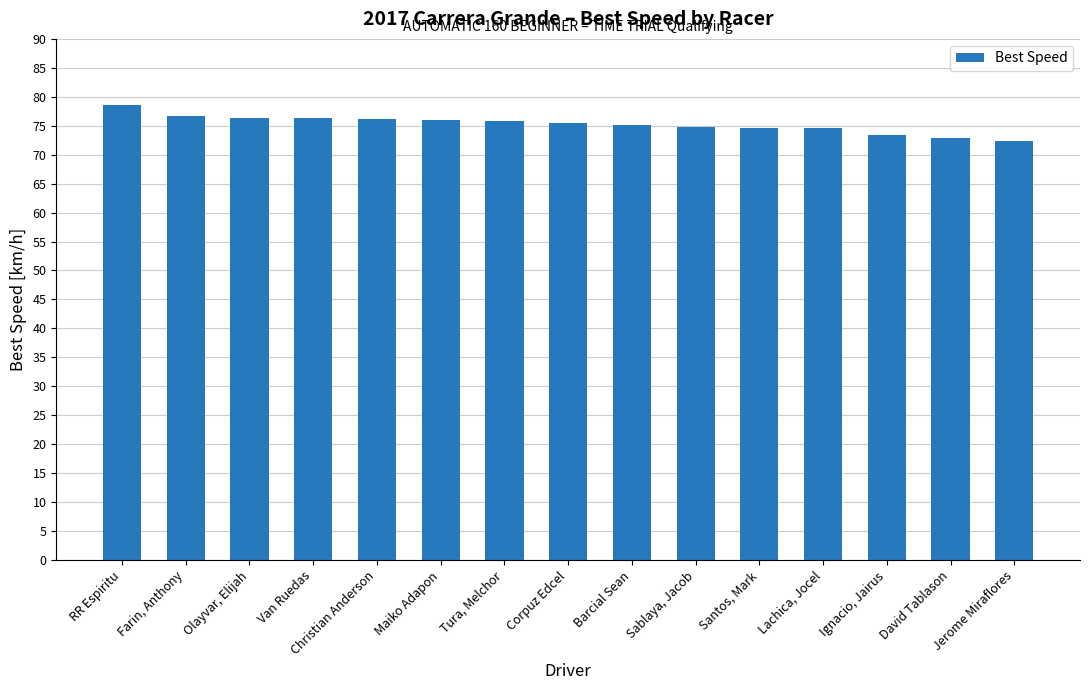

What is the ratio of the value at Ignacio, Jairus to the value at Corpuz Edcel?

1.0